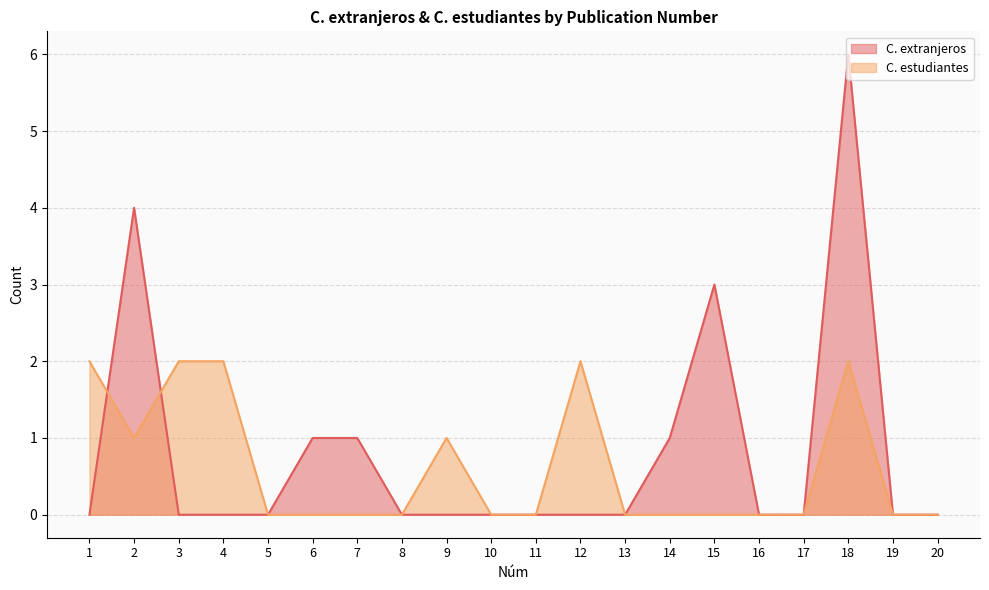

What is the difference between the maximum and second lowest values in the C. estudiantes series?

2